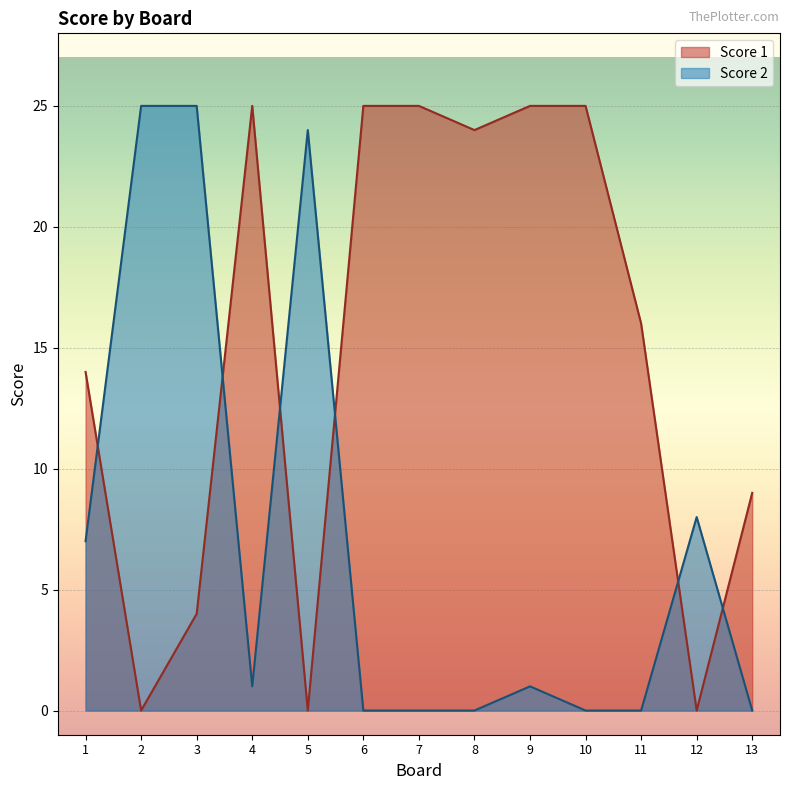

How many lines are shown in the chart?

2